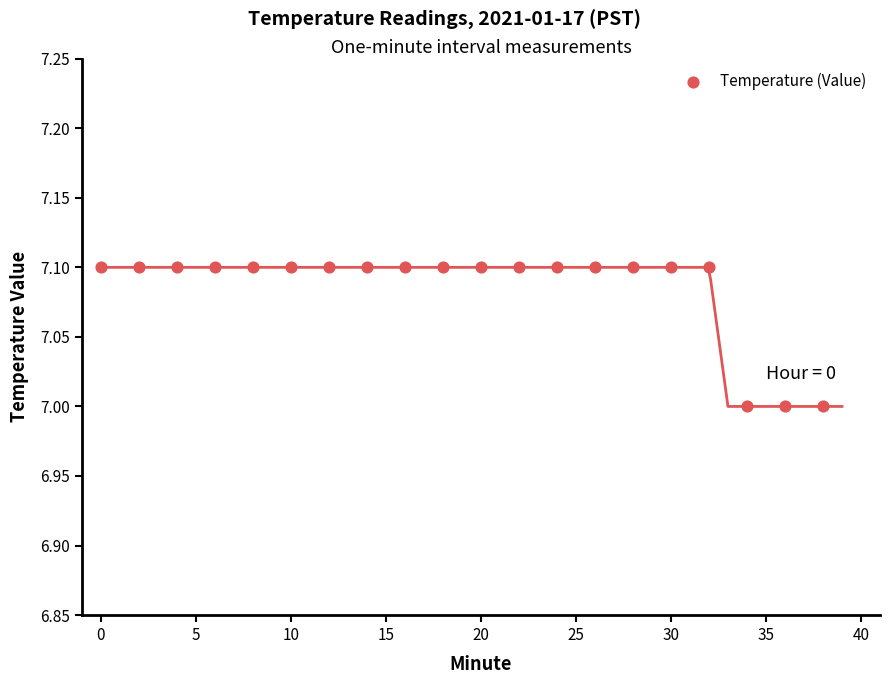

List the coordinates of all points as (Y, X) pairs, reading left to right.

(7.1, 0.0)  (7.1, 2.0)  (7.1, 4.0)  (7.1, 6.0)  (7.1, 8.0)  (7.1, 10.0)  (7.1, 12.0)  (7.1, 14.0)  (7.1, 16.0)  (7.1, 18.0)  (7.1, 20.0)  (7.1, 22.0)  (7.1, 24.0)  (7.1, 26.0)  (7.1, 28.0)  (7.1, 30.0)  (7.1, 32.0)  (7.0, 34.0)  (7.0, 36.0)  (7.0, 38.0)